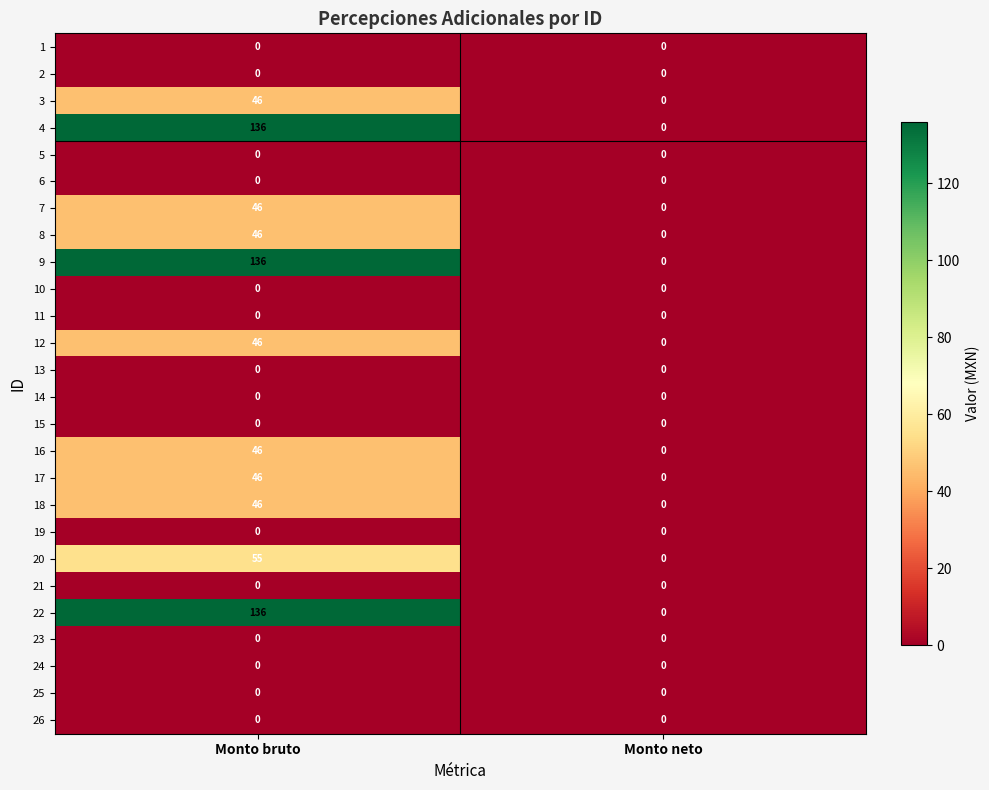

What value does the 9 series have at Monto bruto?

136